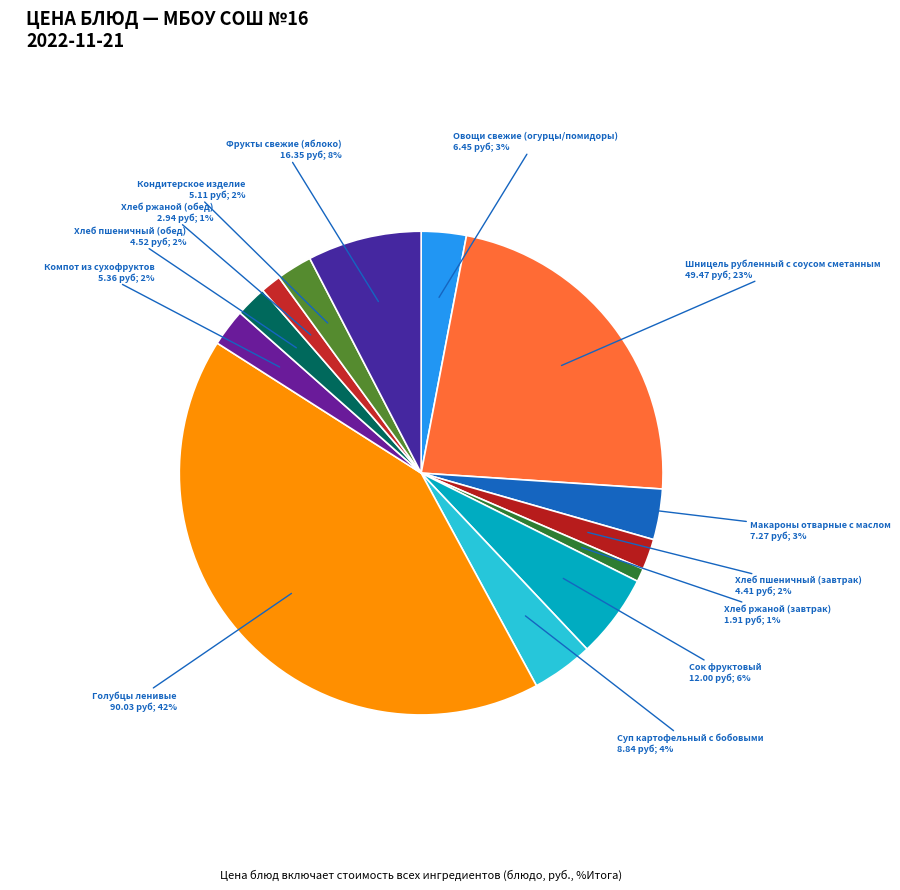

Which slice is the largest?

Голубцы ленивые